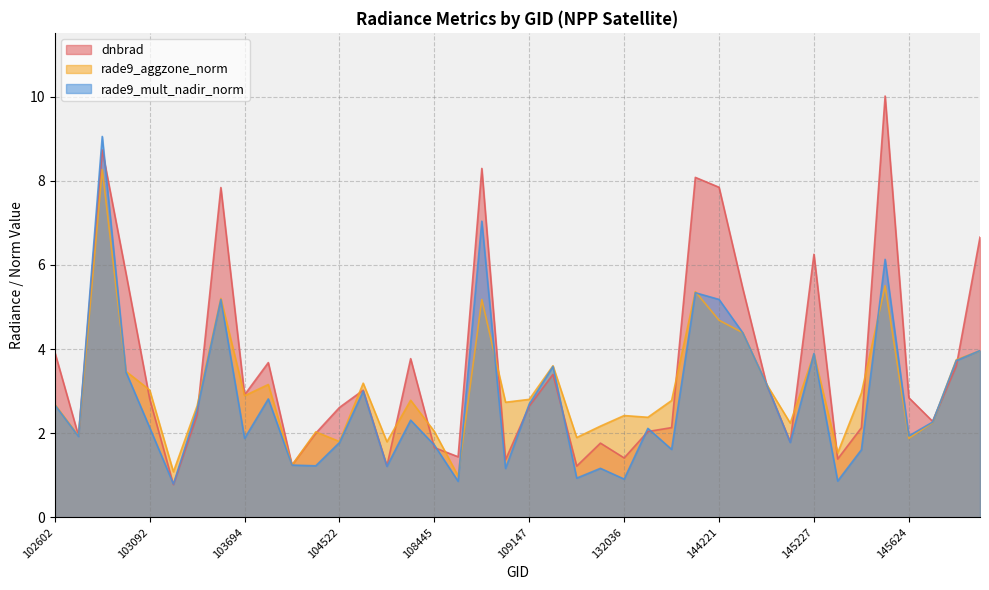

What is the highest value of the dnbrad series?

10.0